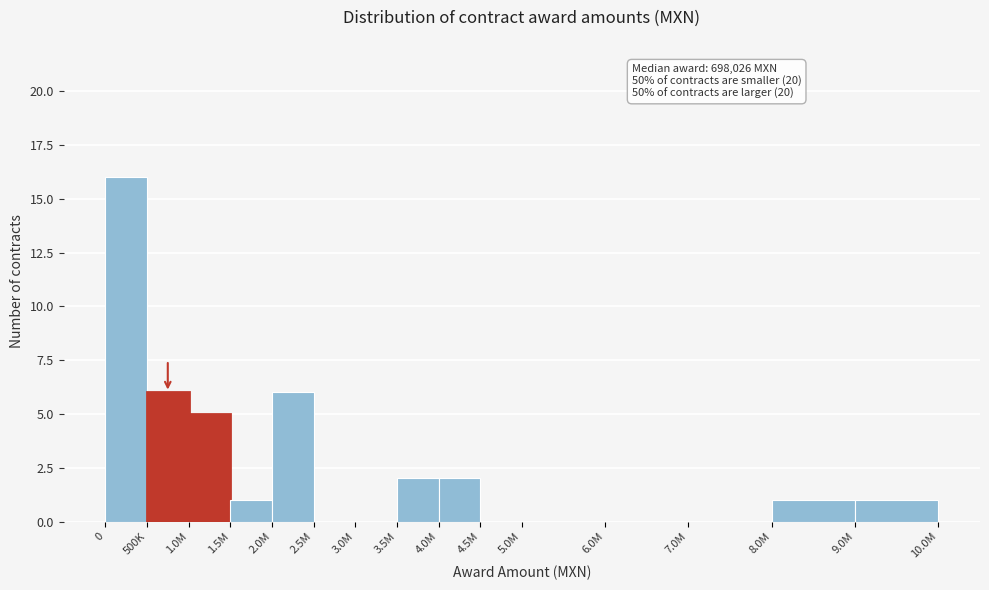

Reading right to left, list all the values displayed in this chart.

9.0M=1	8.0M=1	7.0M=0	6.0M=0	5.0M=0	4.5M=0	4.0M=2	3.5M=2	3.0M=0	2.5M=0	2.0M=6	1.5M=1	1.0M=5	500K=6	0=16